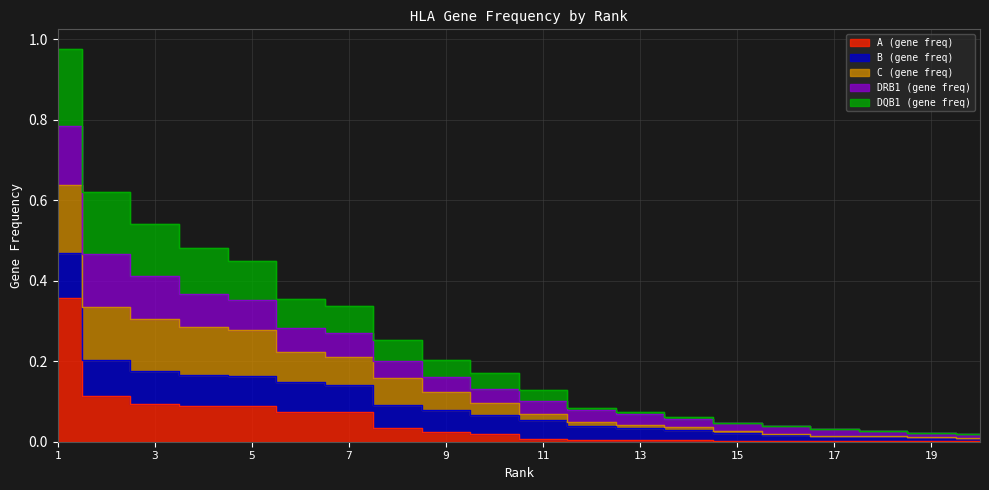

What is the approximate value of A (gene freq) at 5?

0.1